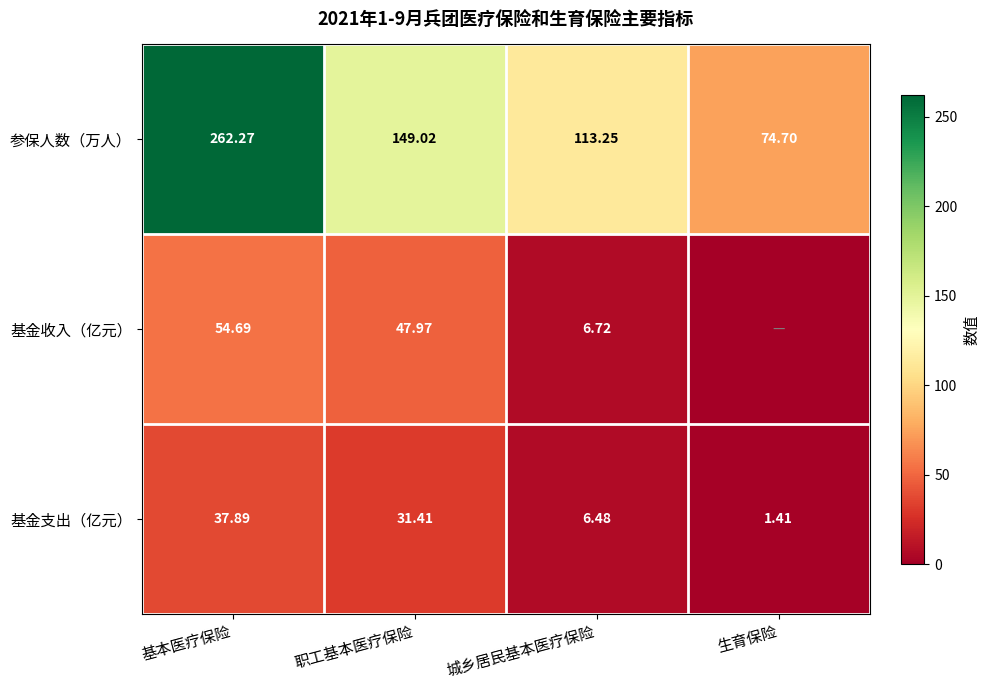

At 基本医疗保险, list the series in order from largest to smallest.

参保人数（万人）, 基金收入（亿元）, 基金支出（亿元）